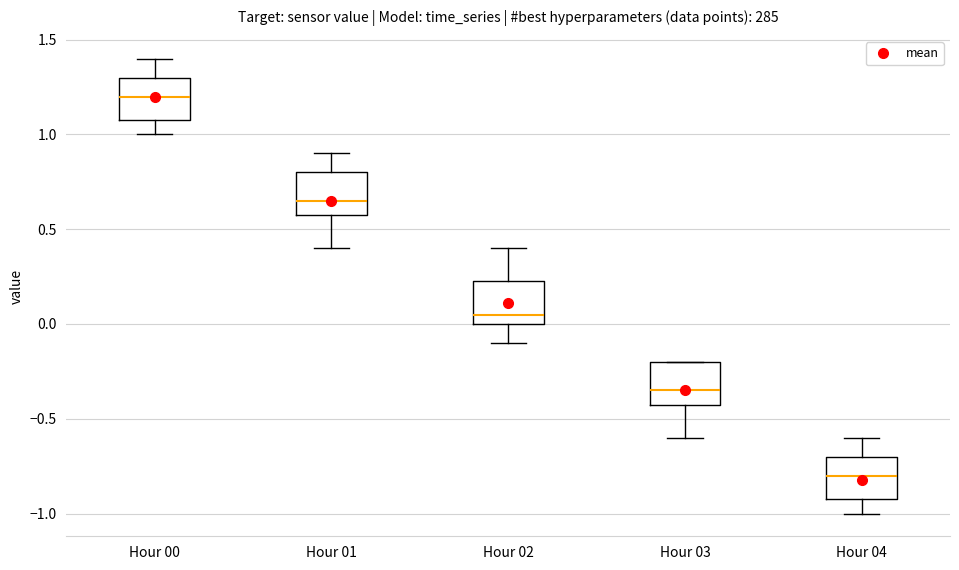

Reading left to right, transcribe this box plot: for each box, give where its median line is, the range the box spans, and where its two whiskers end, as read against the y-axis. The values are not printed on the chart, so give them approximately, as read against the axis.

Hour 00: median 1.20, box 1.10 to 1.30, whiskers 1.00 to 1.40
Hour 01: median 0.65, box 0.60 to 0.80, whiskers 0.40 to 0.90
Hour 02: median 0.05, box 0.00 to 0.25, whiskers -0.10 to 0.40
Hour 03: median -0.35, box -0.40 to -0.20, whiskers -0.60 to -0.20
Hour 04: median -0.80, box -0.90 to -0.70, whiskers -1.00 to -0.60